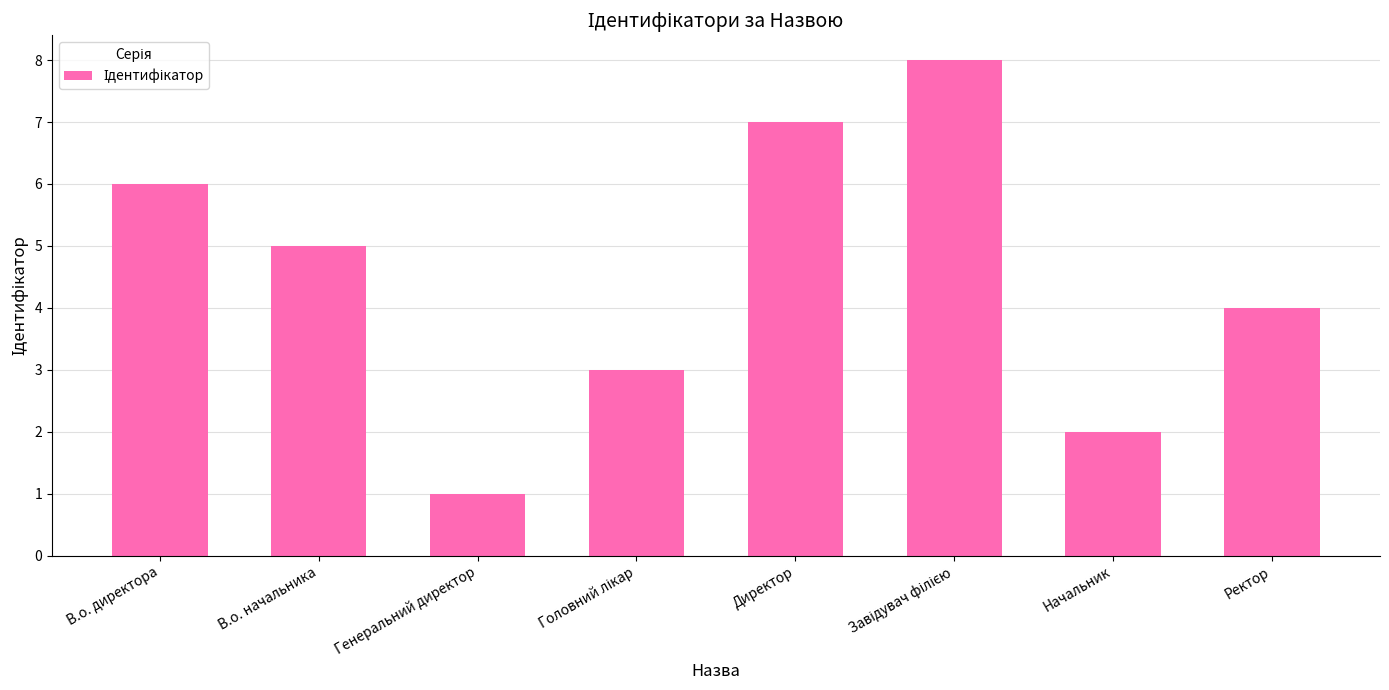

True or false: the data shows 3 at Начальник.

False